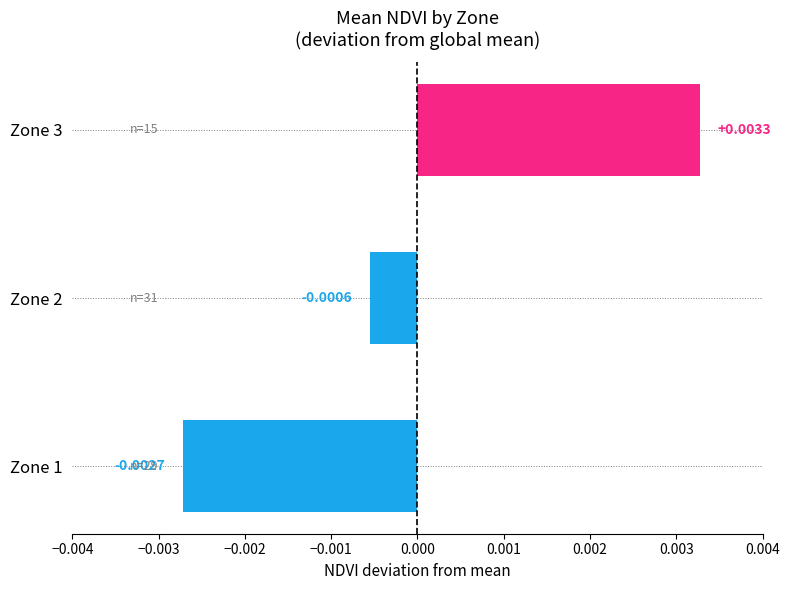

Which has a higher value, Zone 2 or Zone 3?

Zone 3